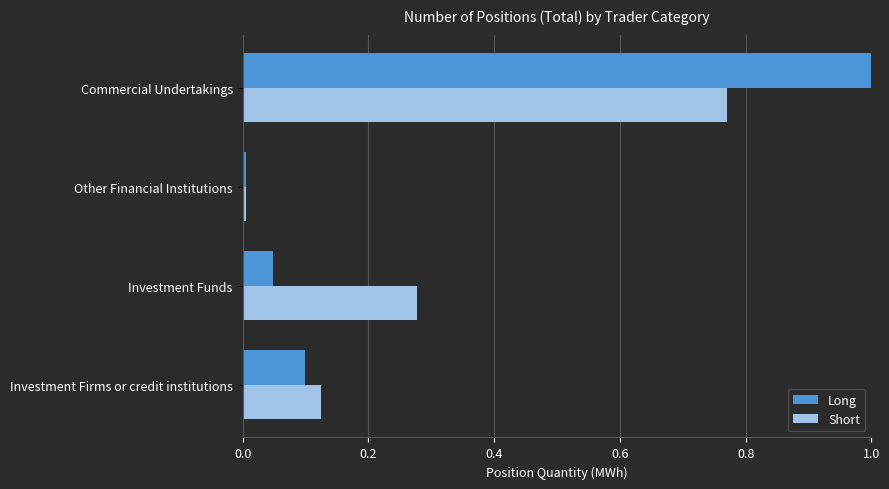

Rank the series at Investment Funds from highest to lowest value.

Short, Long